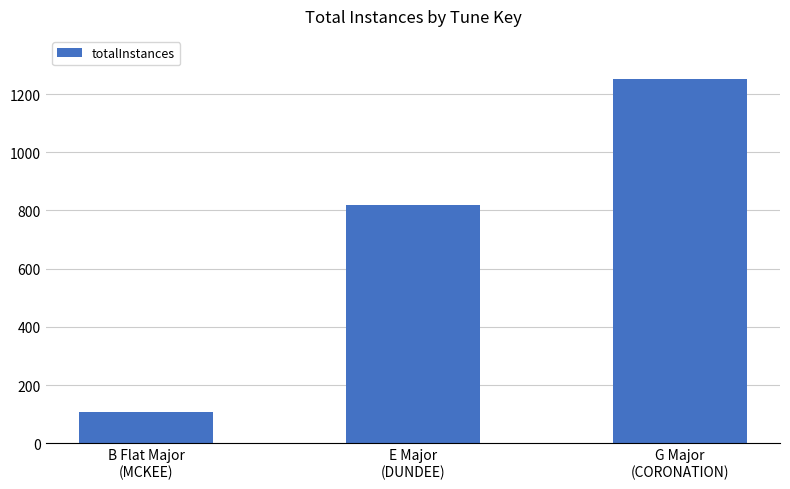

Reading left to right, transcribe all the data shown in this chart.

108	819	1251